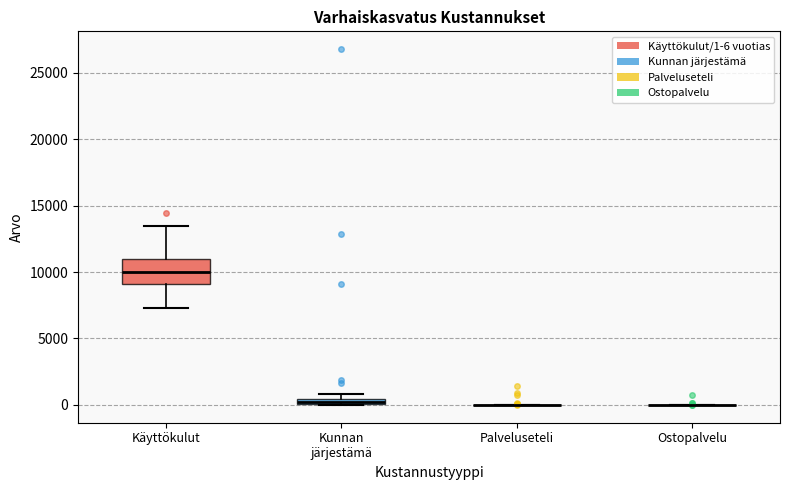

Comparing the boxes themselves (not the whiskers), which one is the tallest?

Käyttökulut